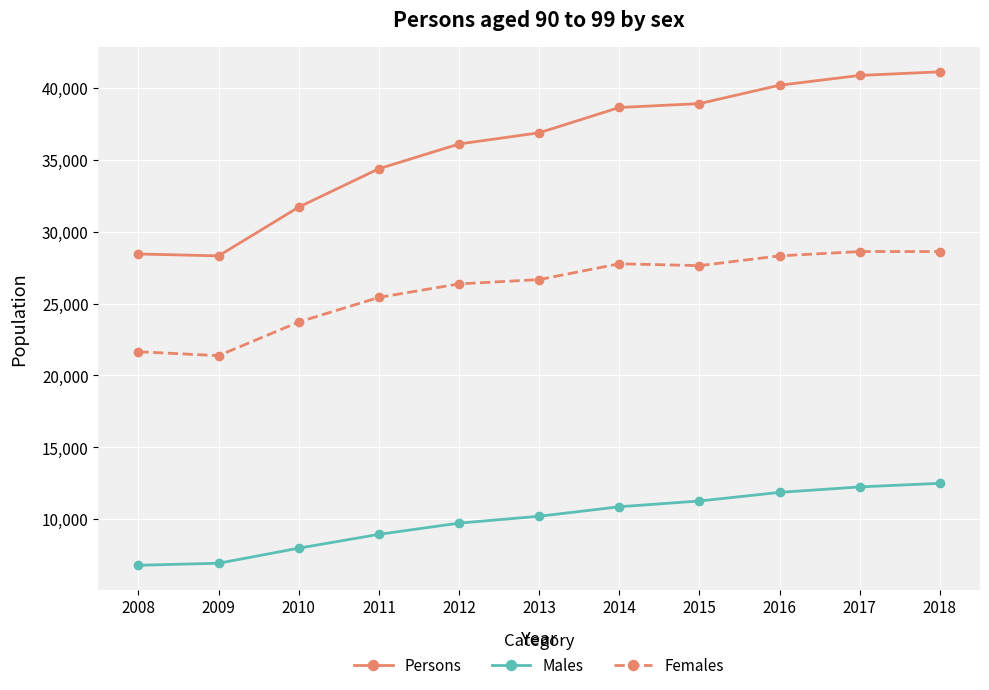

Which series has the largest range (max minus min)?

Persons